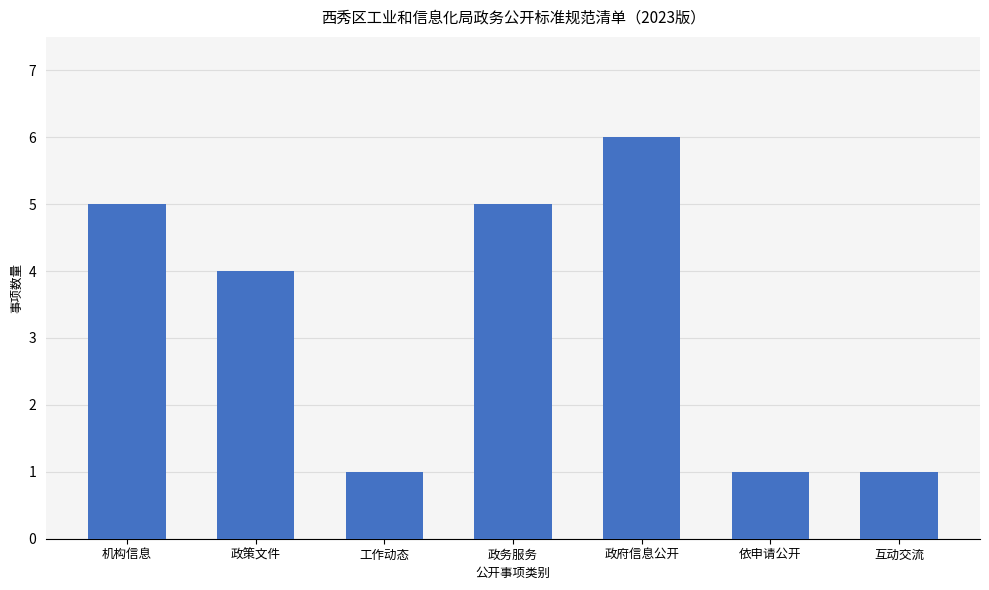

What position from the left is 互动交流?

7